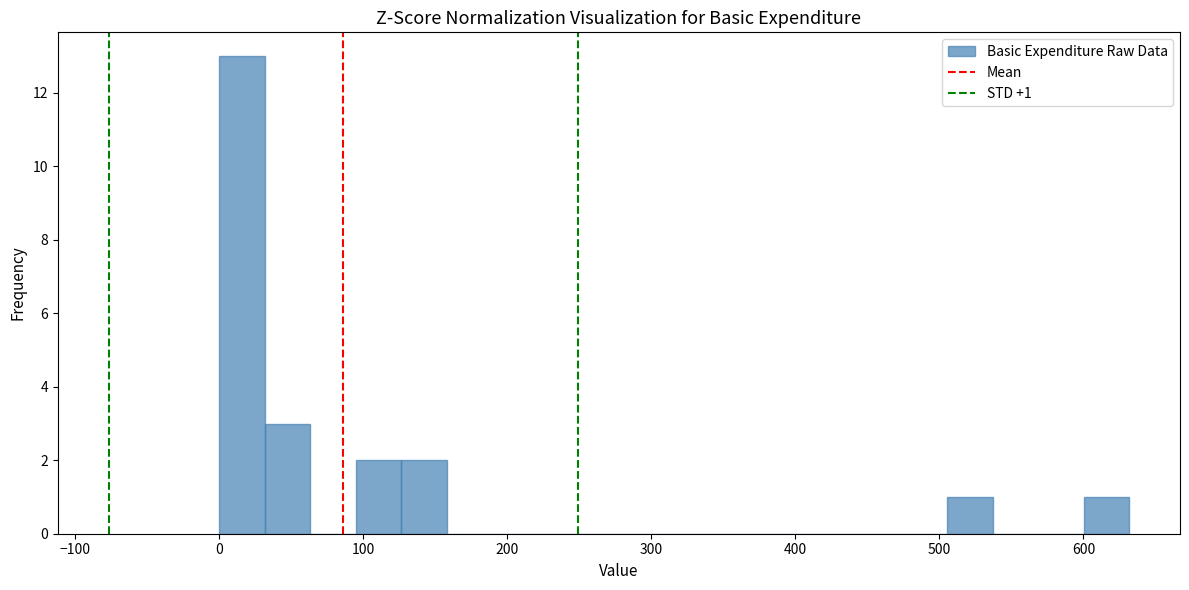

Read against the x-axis, roughly where is the centre of the tallest bar?

20